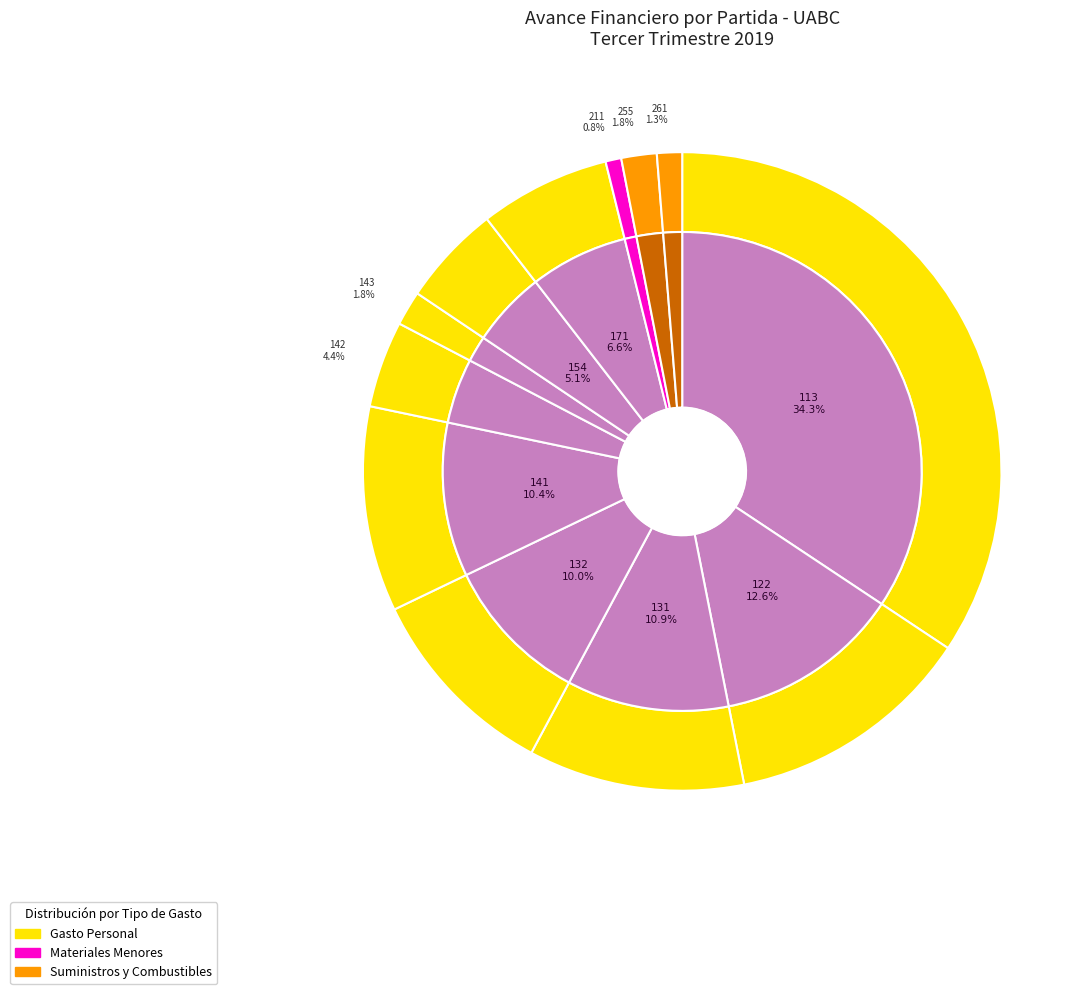

To the nearest percent, what is the difference between the 142 - Aportaciones a fondos de vivienda and 171 - Estímulos slice percentages?

2%